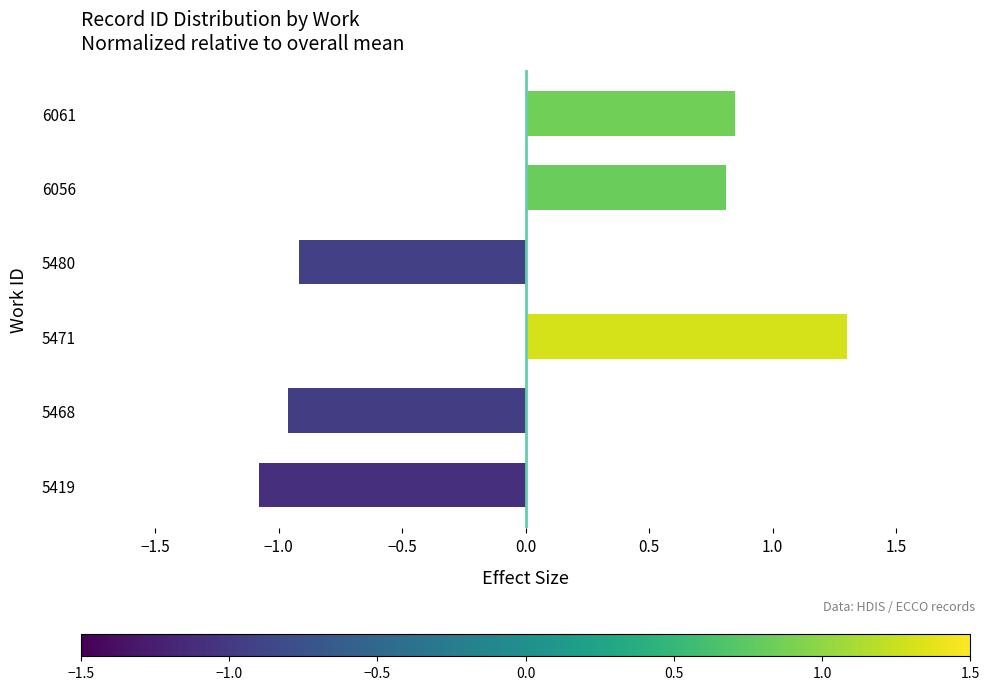

Rank the categories by value from highest to lowest.

5471, 6061, 6056, 5480, 5468, 5419